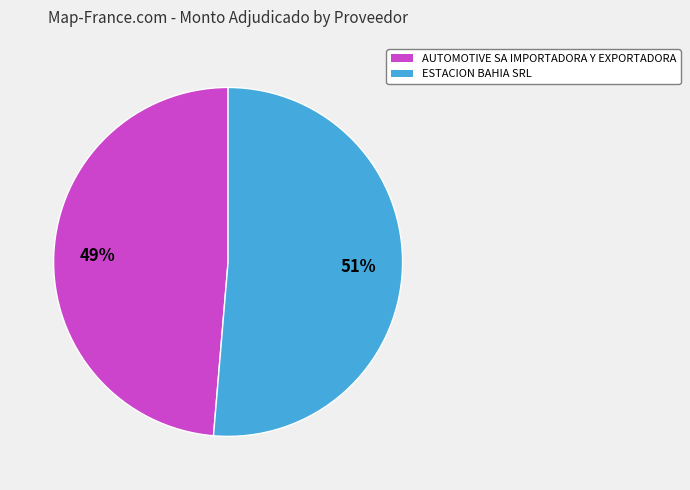

To the nearest percent, what percentage of the pie is AUTOMOTIVE SA IMPORTADORA Y EXPORTADORA?

49%